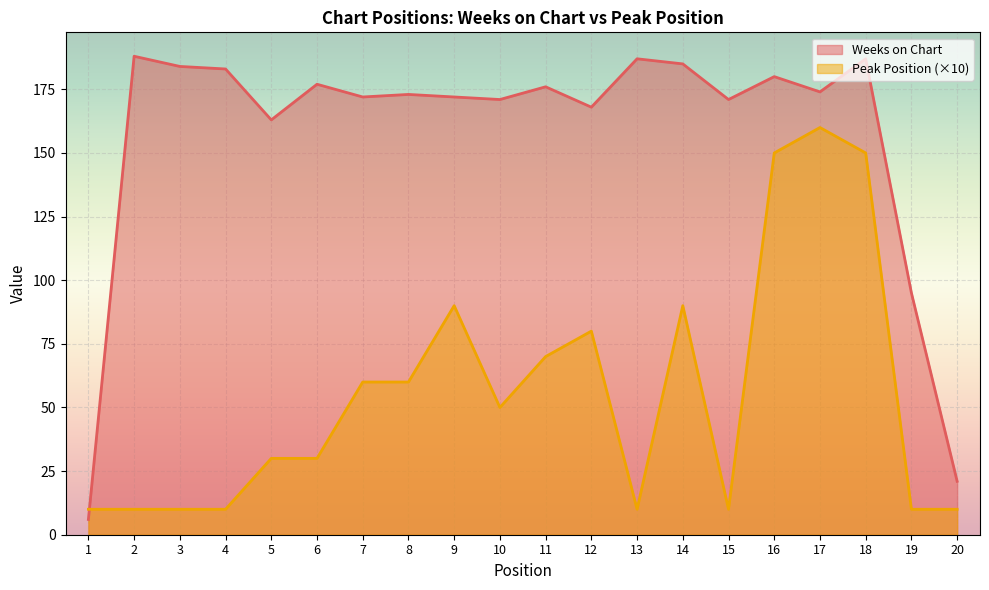

Where does the Weeks on Chart series first go above 174?

2